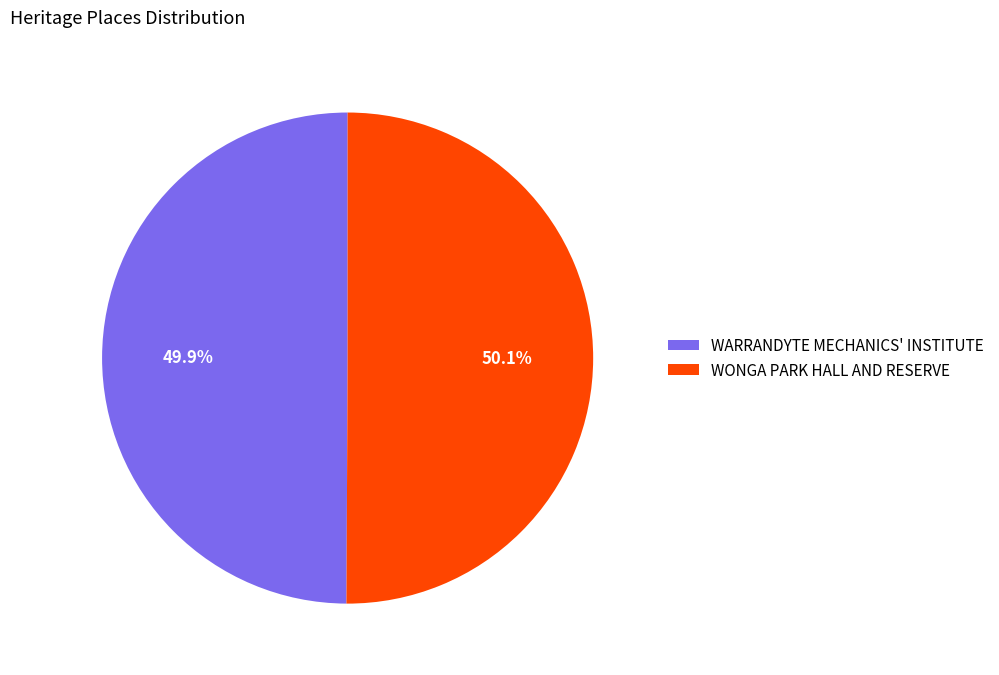

The WONGA PARK HALL AND RESERVE slice represents 50% of the pie. True or false?

True